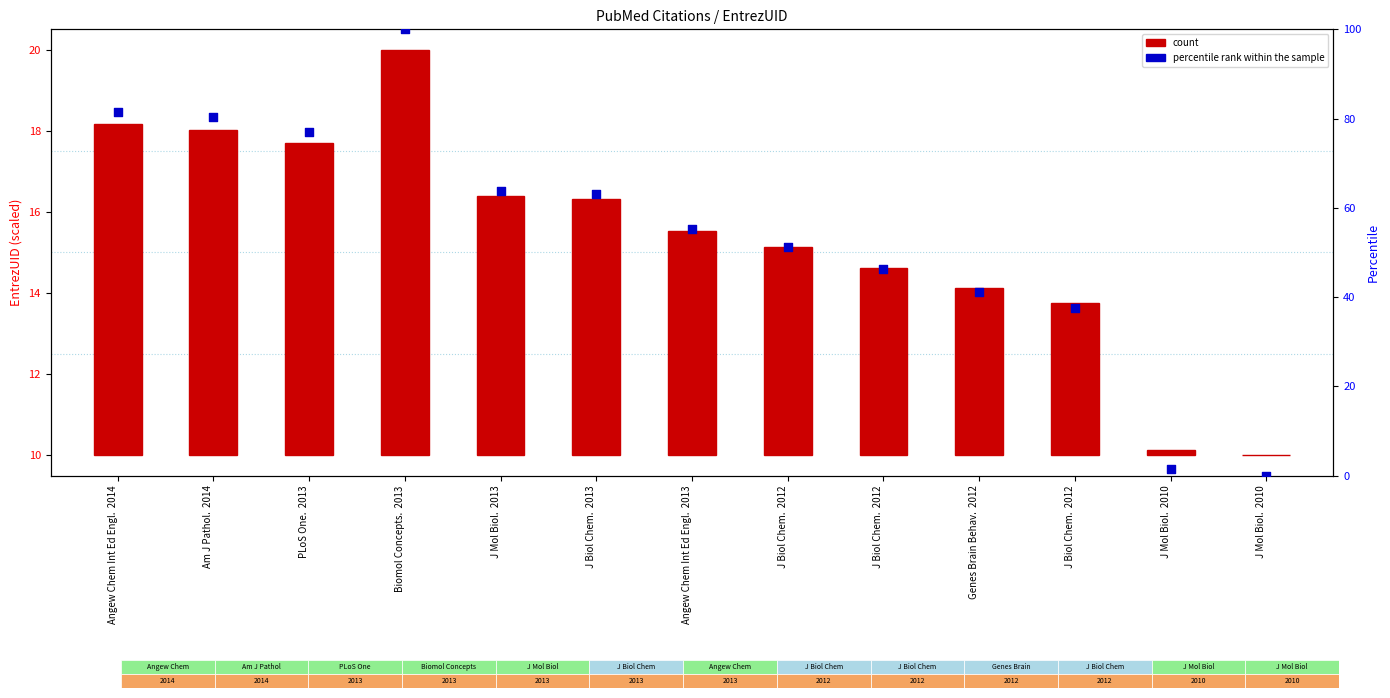

What is the change in value from PLoS One.  2013 to J Biol Chem.  2013?

-13.8